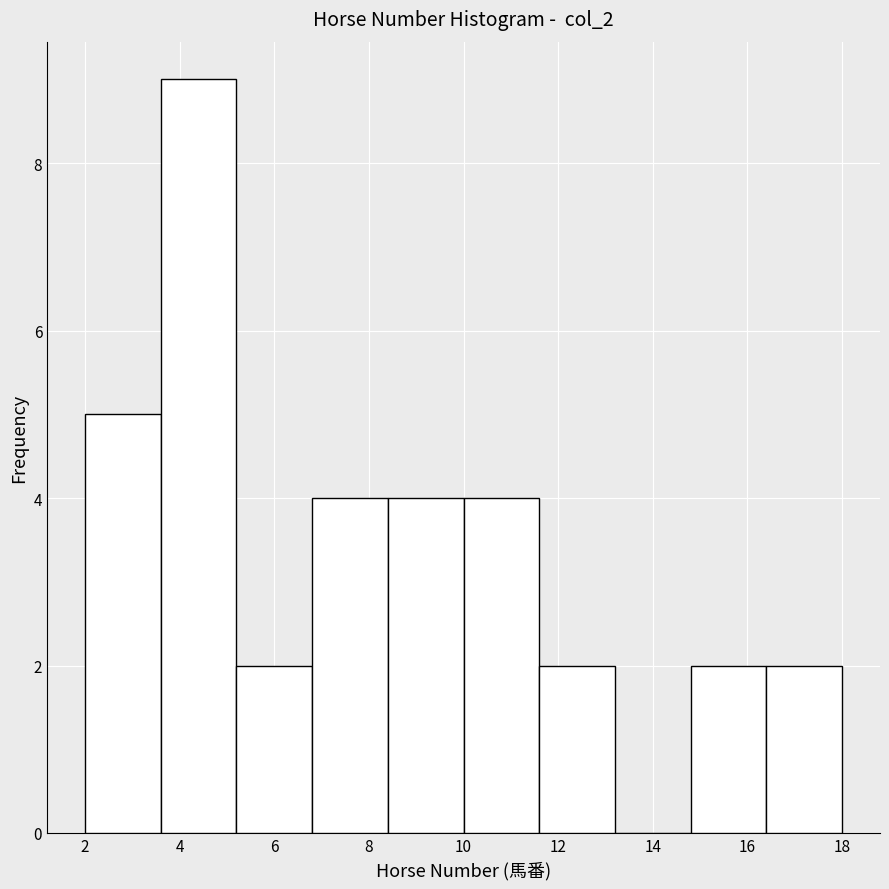

What is the height of the bar covering 16.4 to 18.0 on the x-axis? The values are not printed on the chart, so give them approximately, as read against the axis.

2